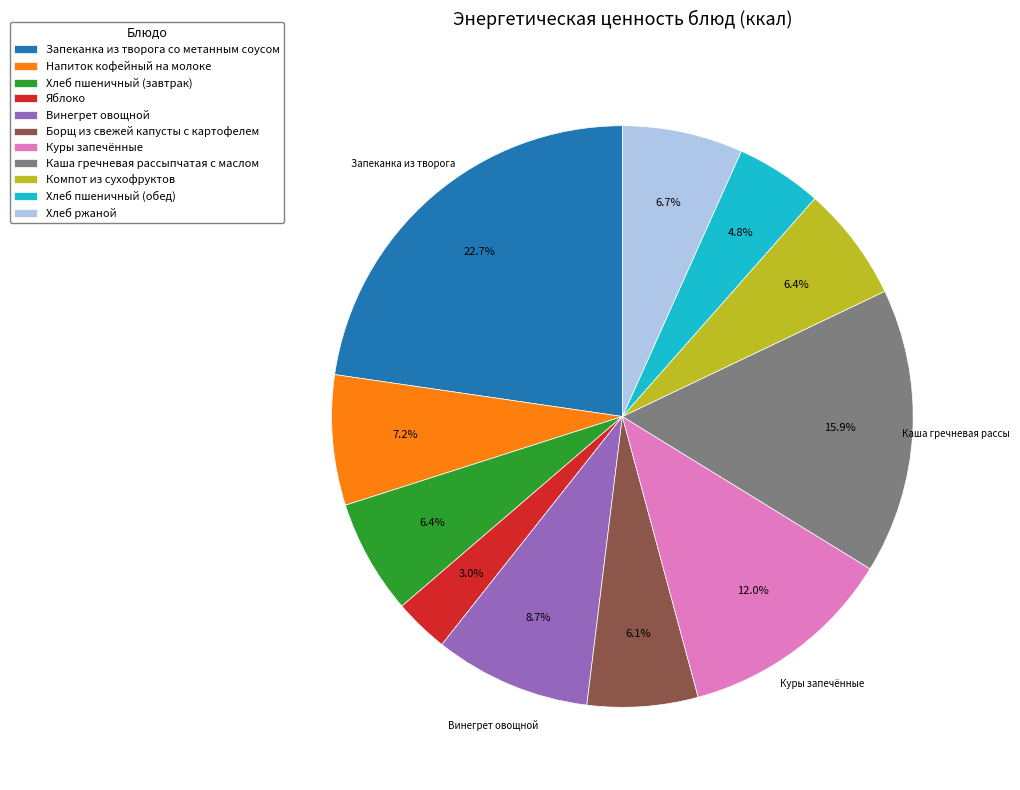

What percentage is the Винегрет овощной slice, to the nearest percent?

9%